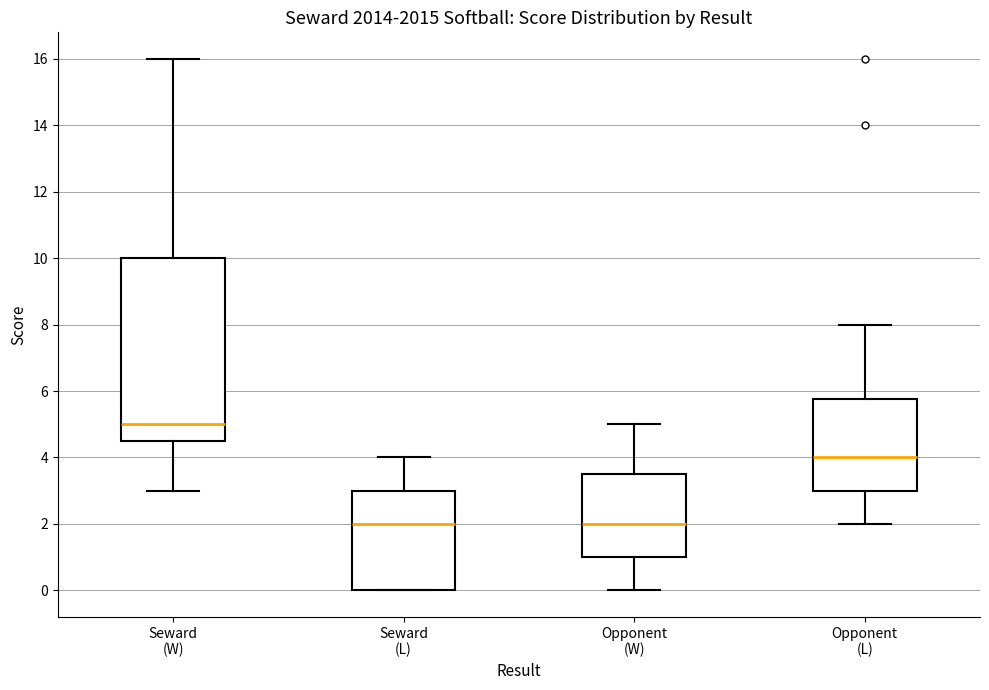

Comparing the boxes themselves (not the whiskers), which one is the tallest?

Seward (W)